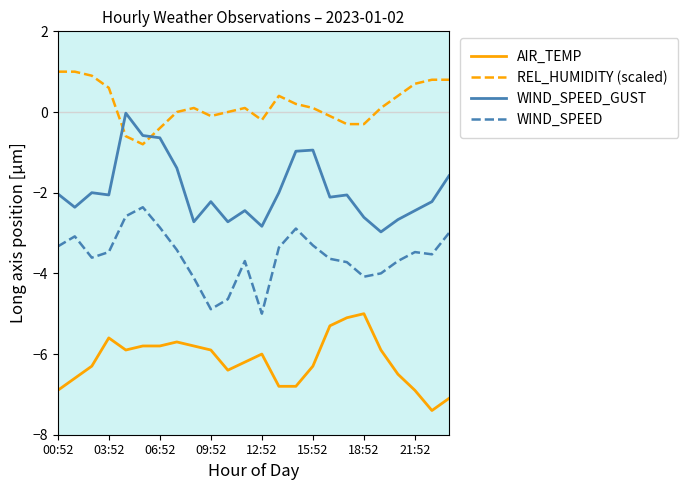

List the series in order of their overall mean, lowest first.

AIR_TEMP, WIND_SPEED, WIND_SPEED_GUST, REL_HUMIDITY (scaled)